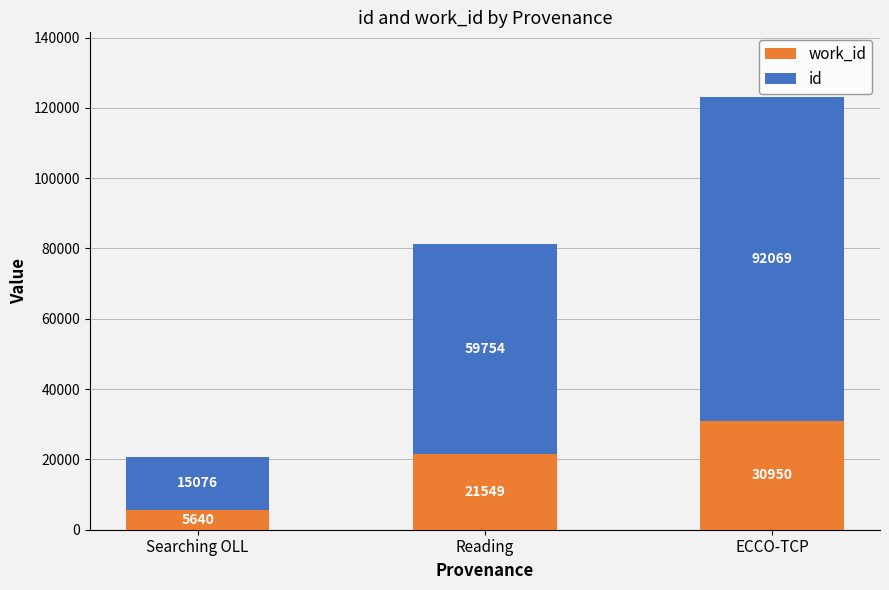

What is the total value across all series at Reading?

81303